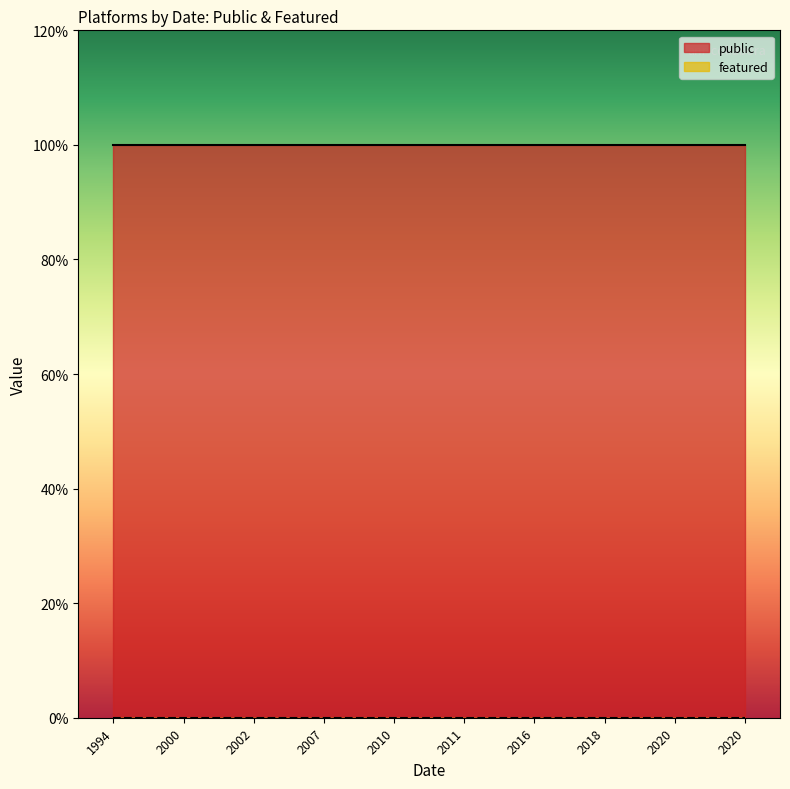

At which category is the sum across all series the highest?

1994